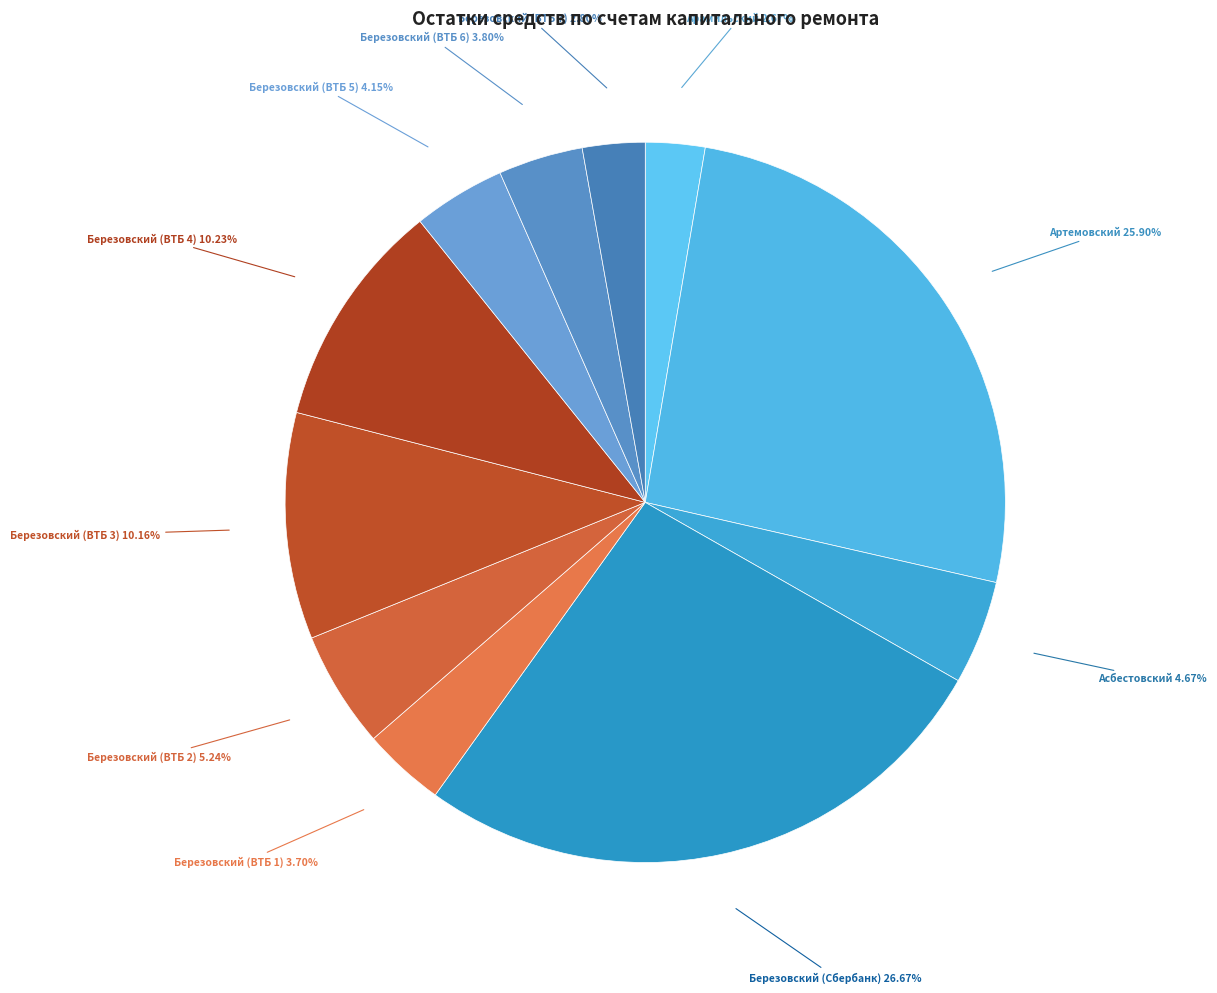

Count the number of slices in the pie.

11